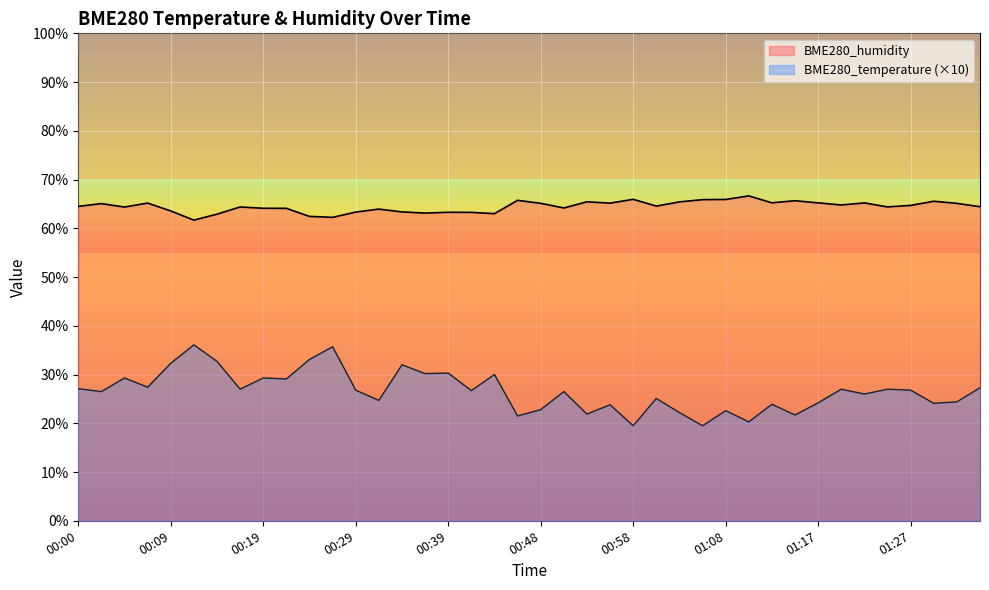

What position from the left is 00:02?

2